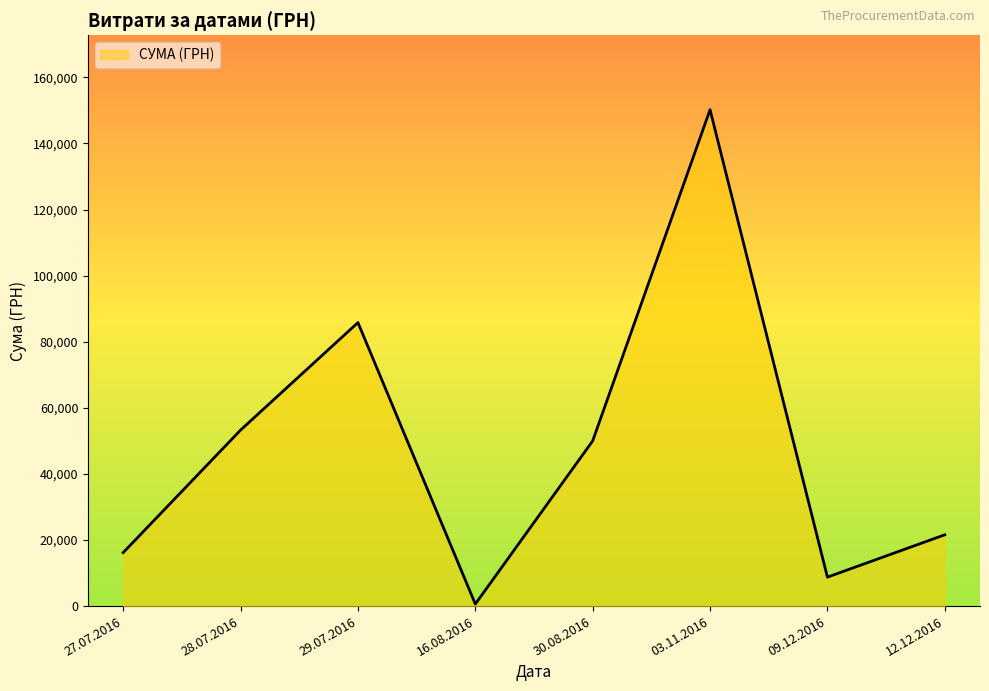

What is the sum of all values?

386420.3